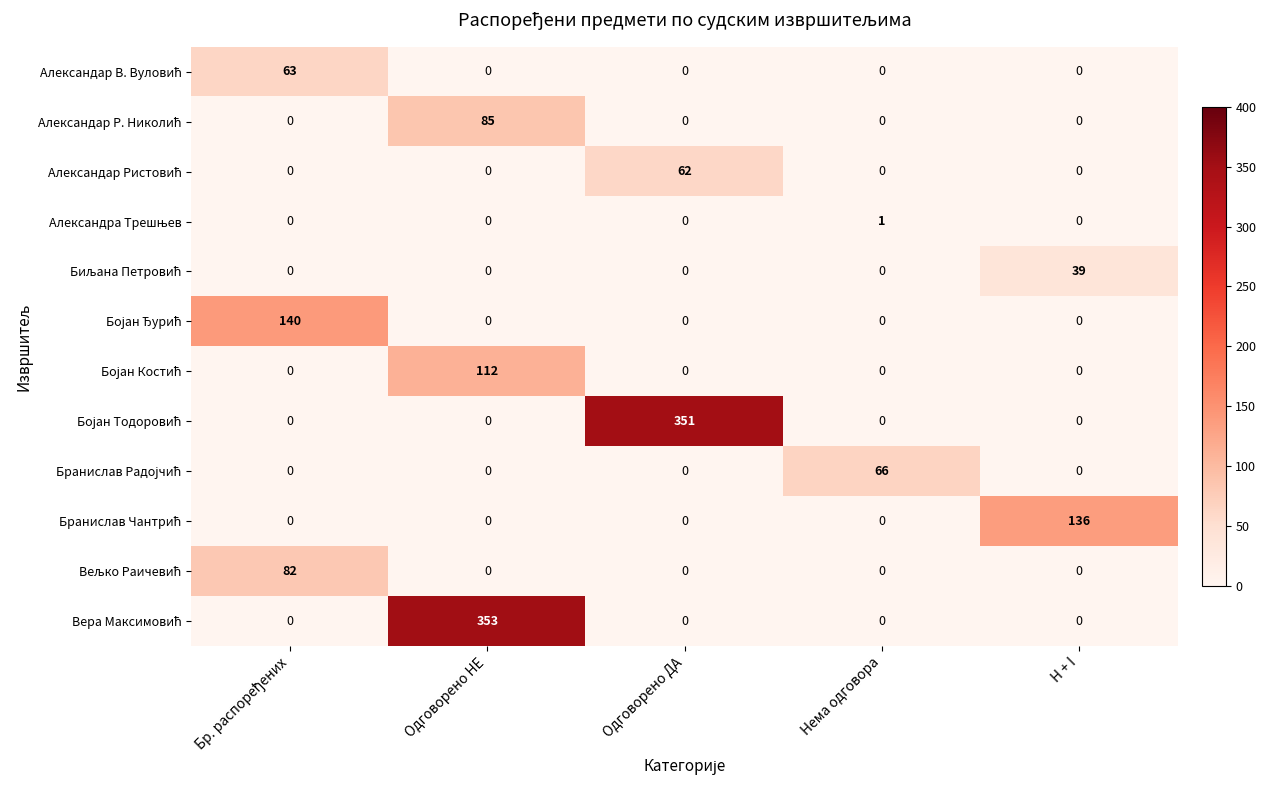

What is the total value across all series at Одговорено ДА?

413